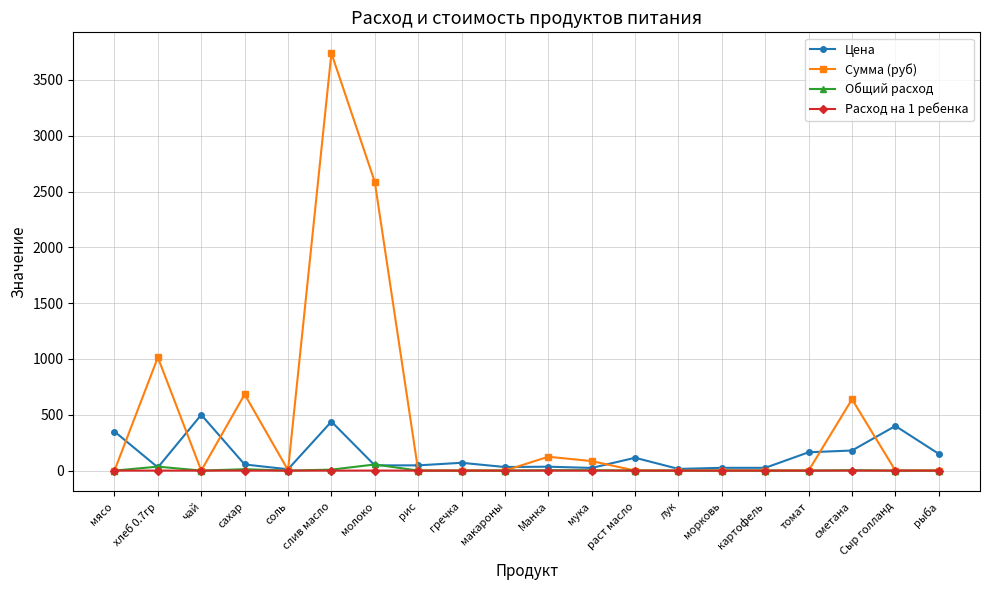

Where is the first local maximum for Сумма (руб)?

хлеб 0.7гр